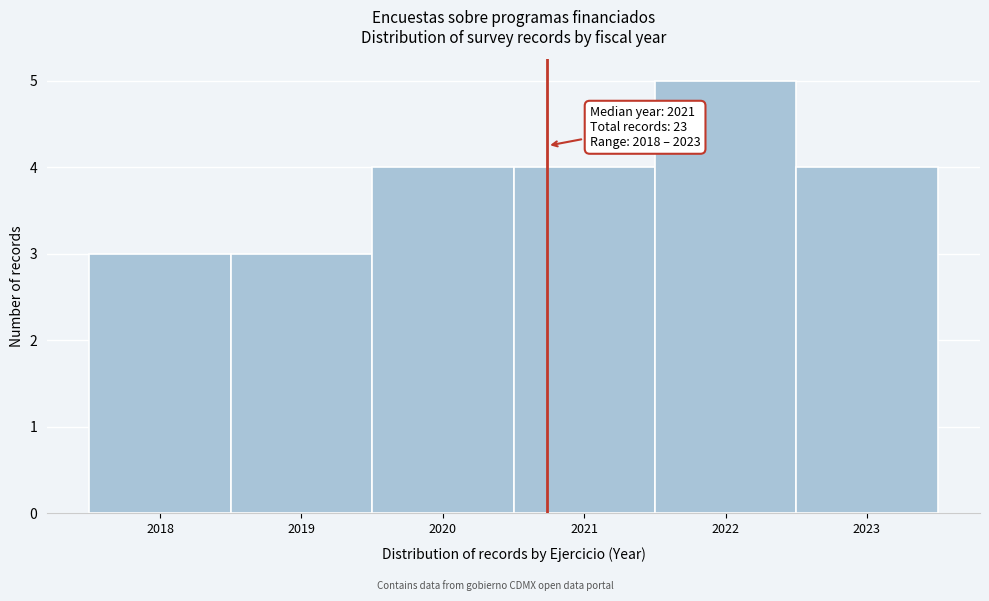

Over which range of the x-axis is the bar tallest?

2021.5 to 2022.5